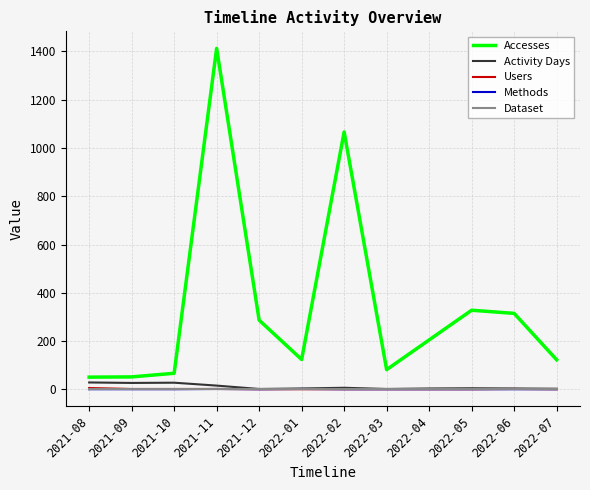

At which category is the sum across all series the highest?

2021-11